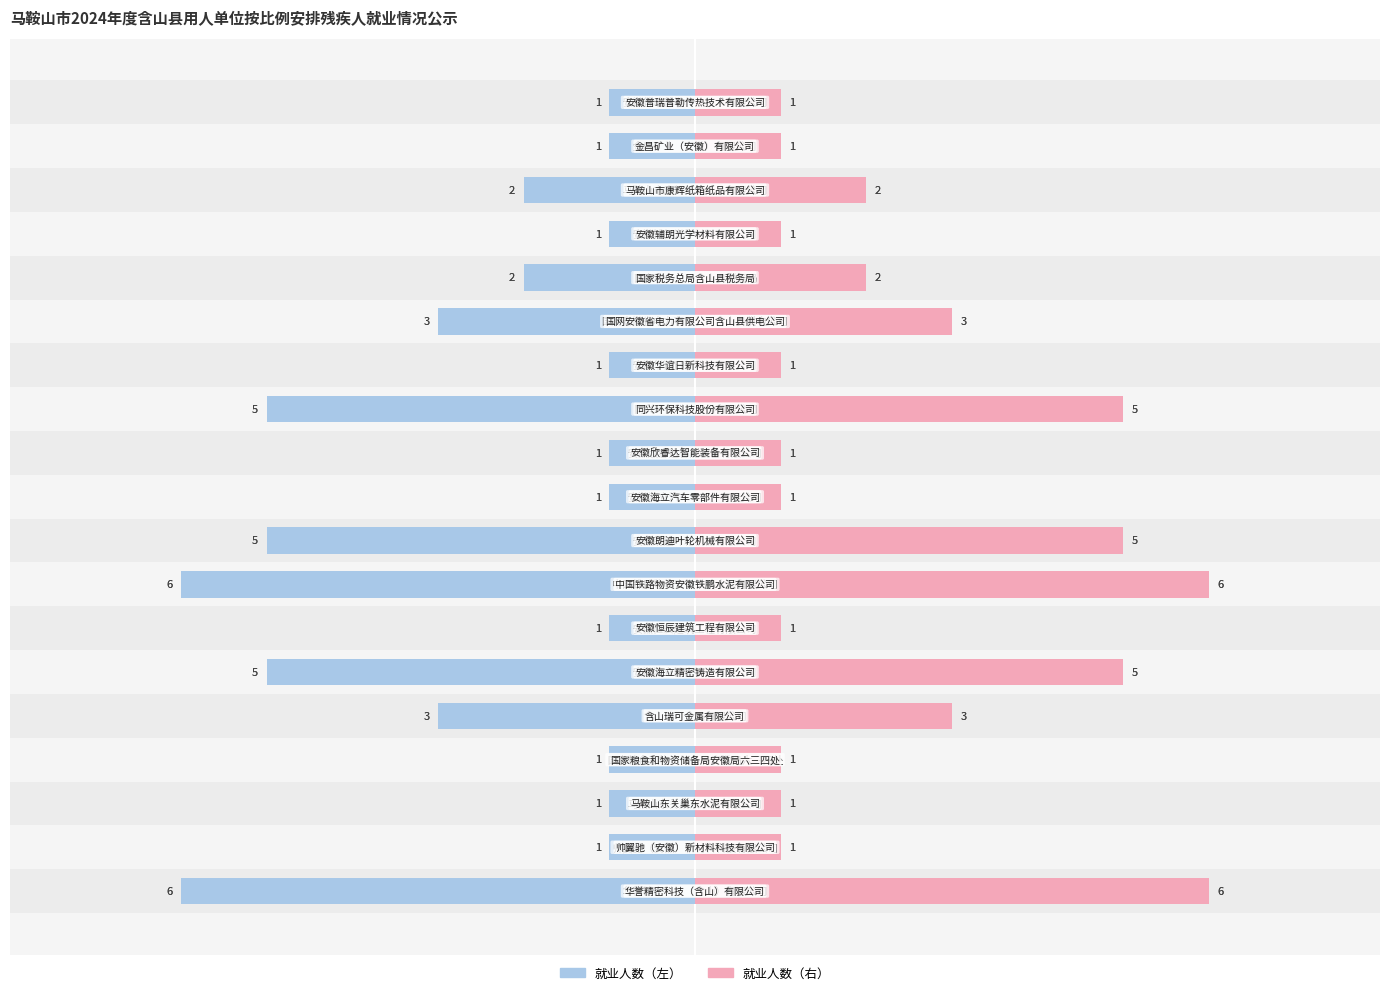

True or false: 单位序号 has a value of 1 at 17.

True